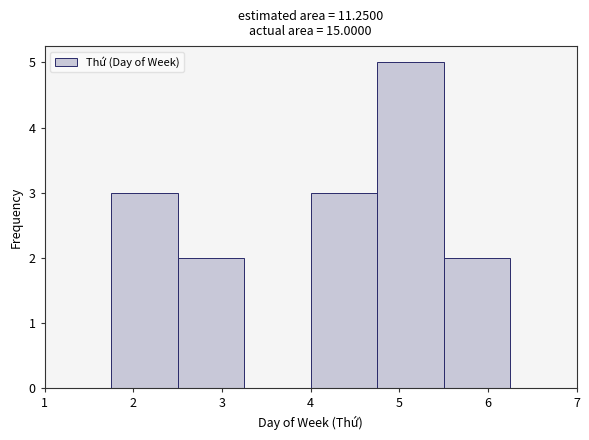

Reading left to right, list every bar in this chart as the range it spans on the x-axis followed by its height. Neither the bar edges nor the heights are printed on the chart, so give them approximately, as read against the axes.

1.00 to 1.75: 0
1.75 to 2.50: 3
2.50 to 3.25: 2
3.25 to 4.00: 0
4.00 to 4.75: 3
4.75 to 5.50: 5
5.50 to 6.25: 2
6.25 to 7.00: 0